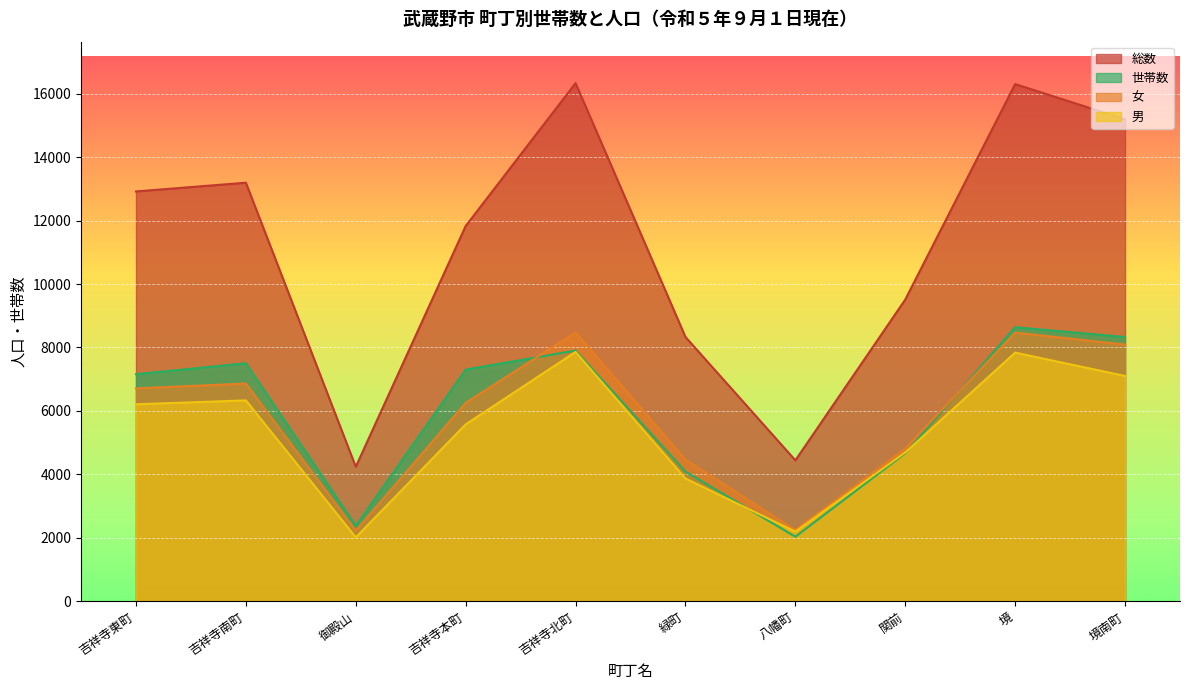

The 世帯数 series shows 8639 at 境. True or false?

True